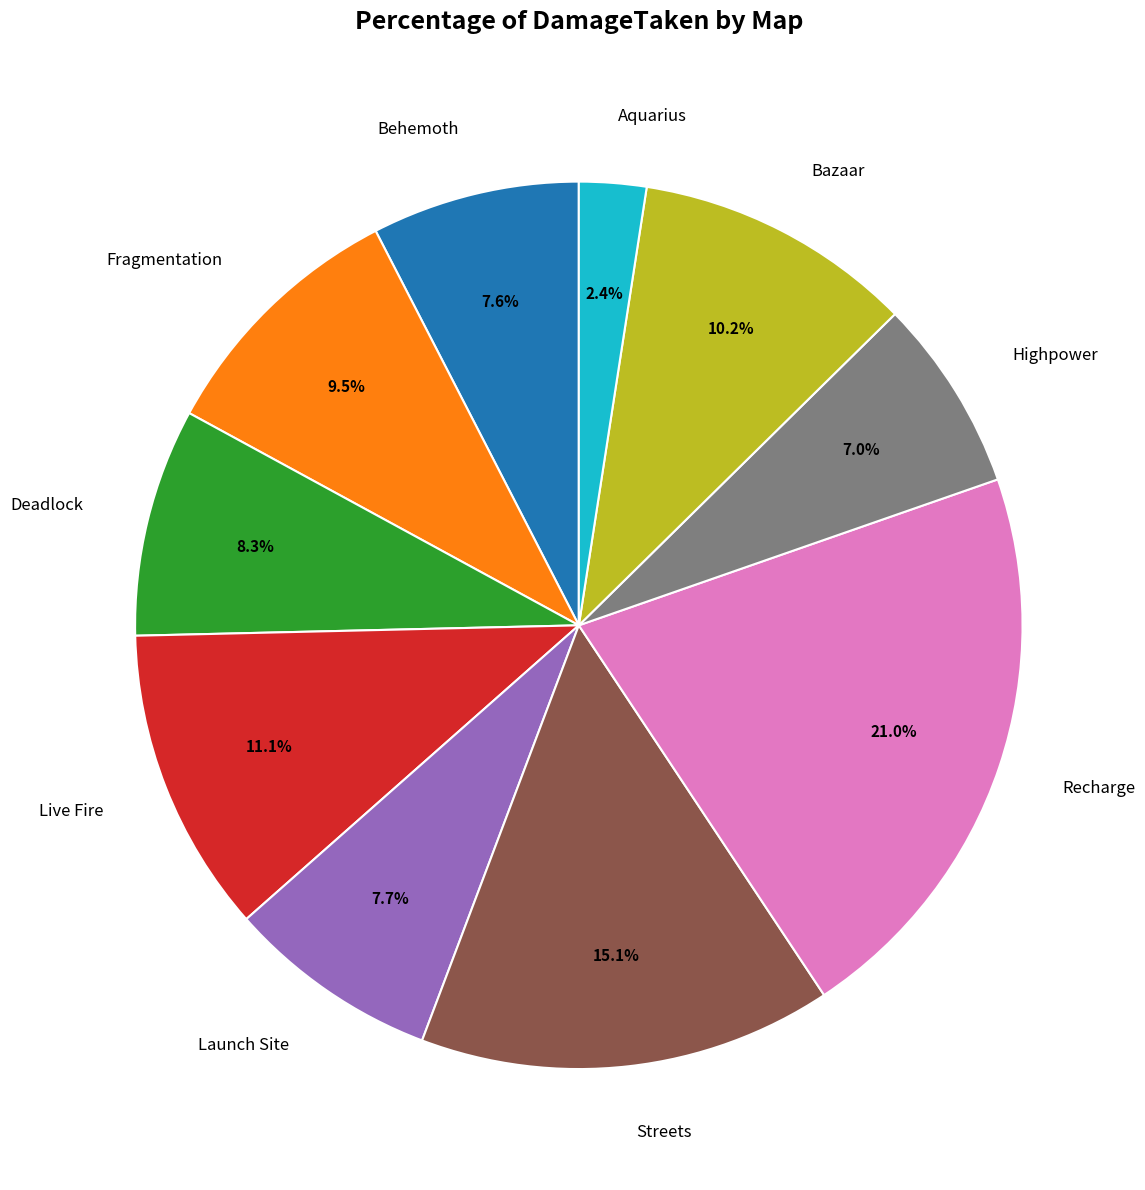

To the nearest percent, what is the combined percentage of Bazaar and Fragmentation?

20%